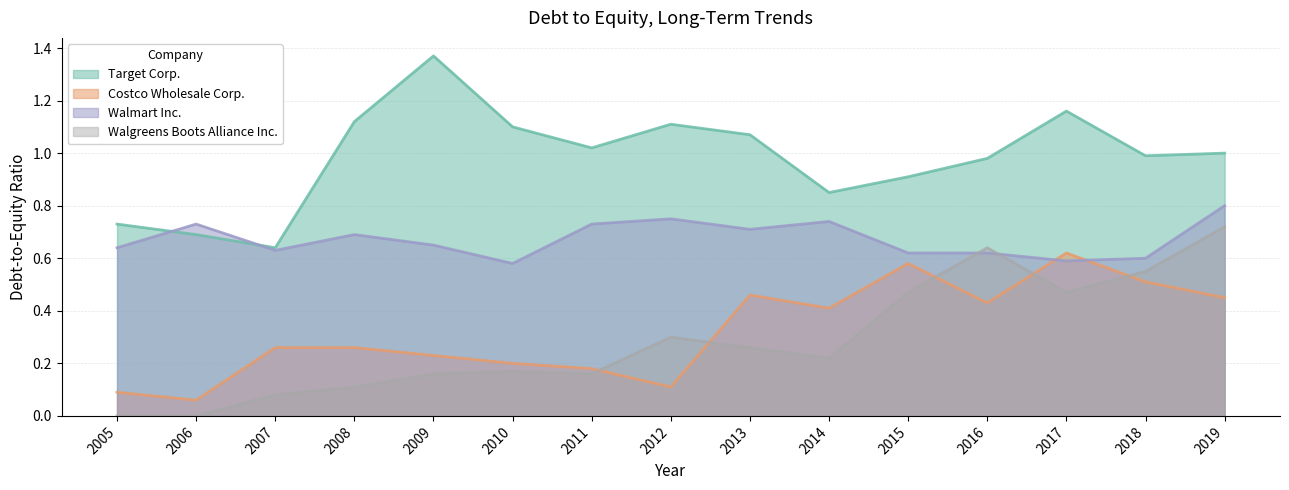

Which series has the largest range (max minus min)?

Target Corp.